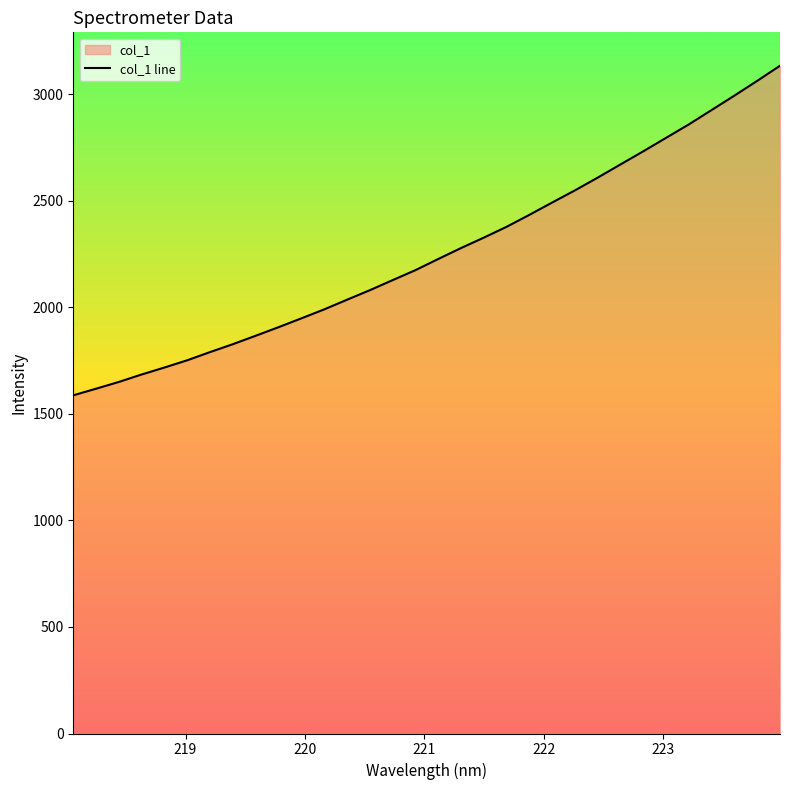

Reading left to right, transcribe all the data shown in this chart.

1587.5	1618.6	1650.4	1685.4	1718.1	1752.3	1790.7	1827.8	1867.4	1907.5	1949.0	1991.0	2036.3	2081.1	2128.3	2175.1	2227.5	2278.9	2327.9	2378.7	2434.9	2492.7	2549.8	2609.7	2671.6	2733.2	2796.4	2859.5	2927.0	2994.5	3063.7	3134.7